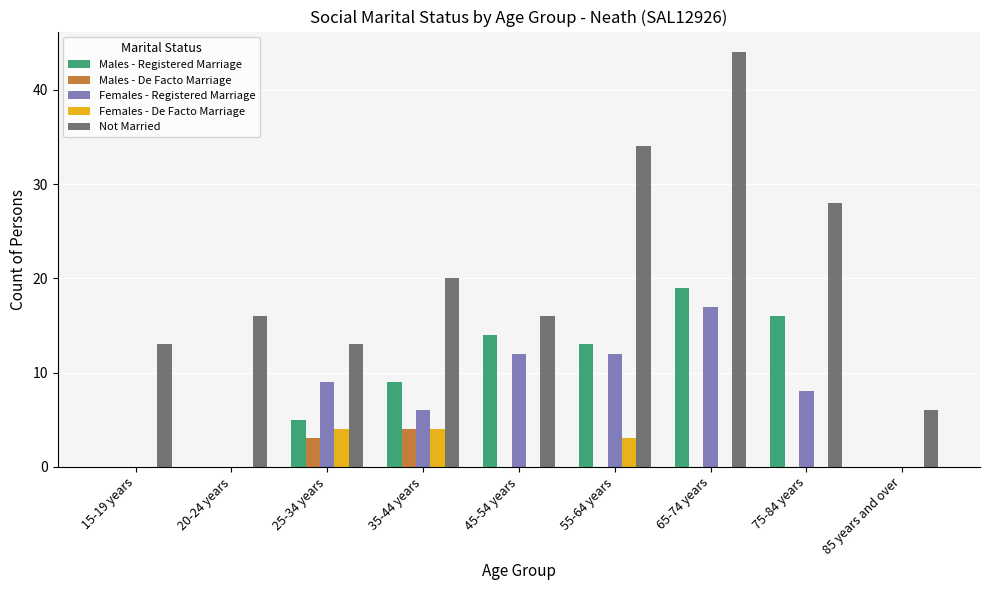

Which label corresponds to the largest value in the chart?

65-74 years